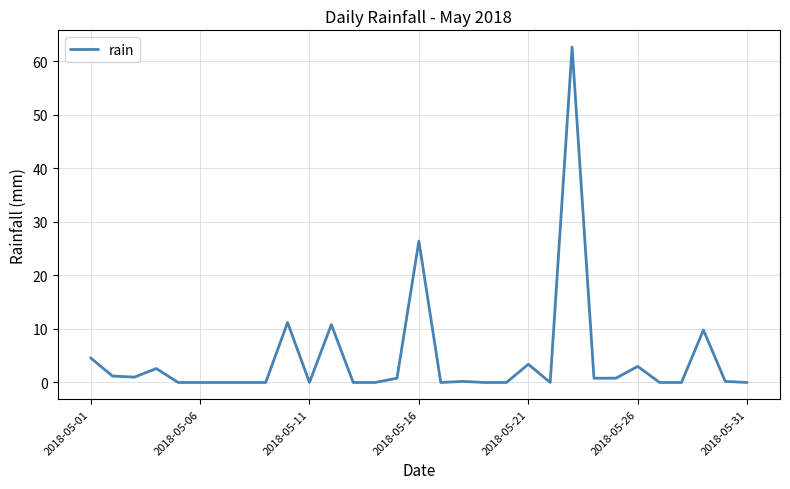

How many lines are shown in the chart?

1